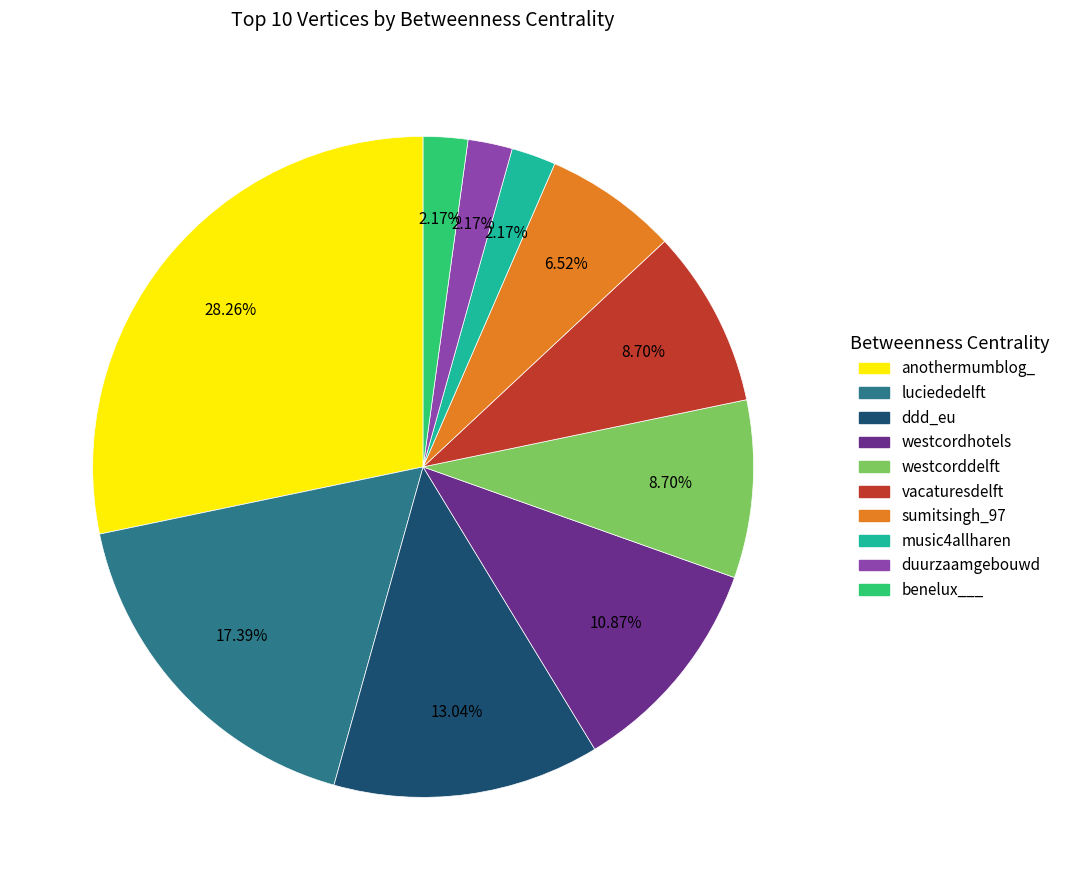

Which slice is the largest?

anothermumblog_